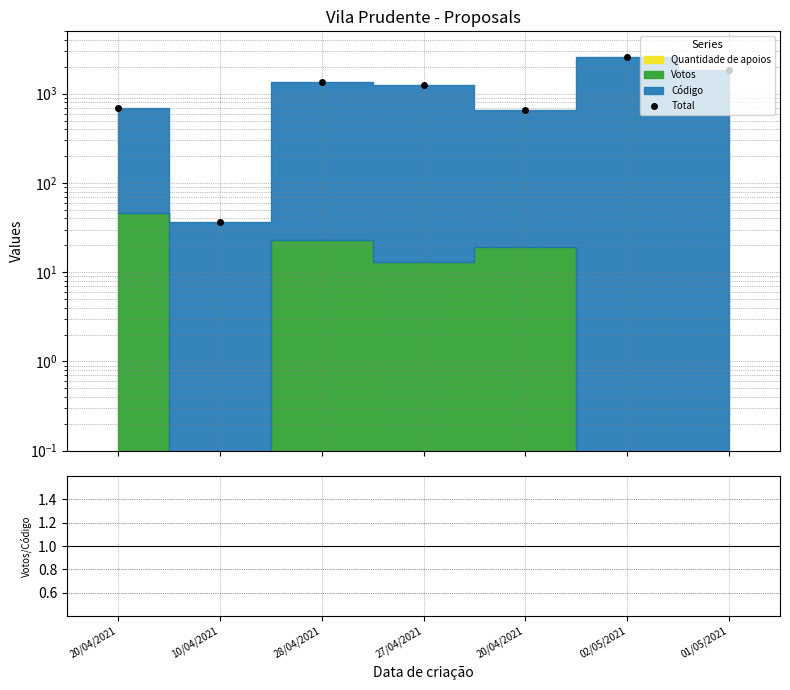

At which label is Total closest to 1312?

27/04/2021